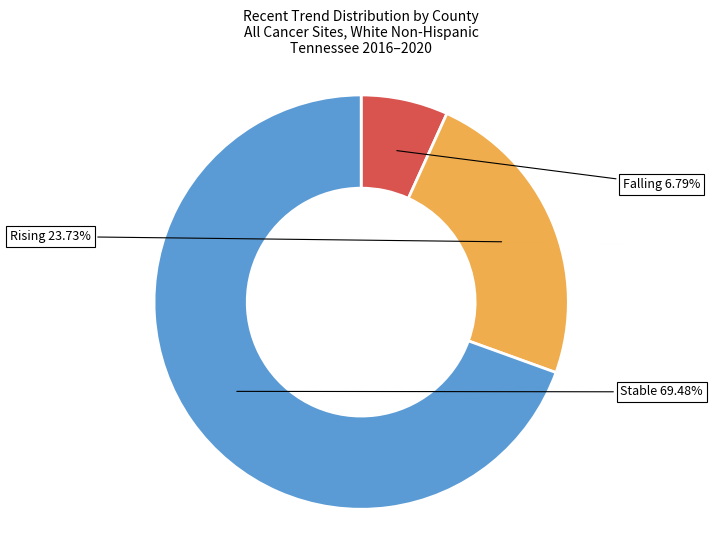

Is there a majority slice in this chart?

Yes